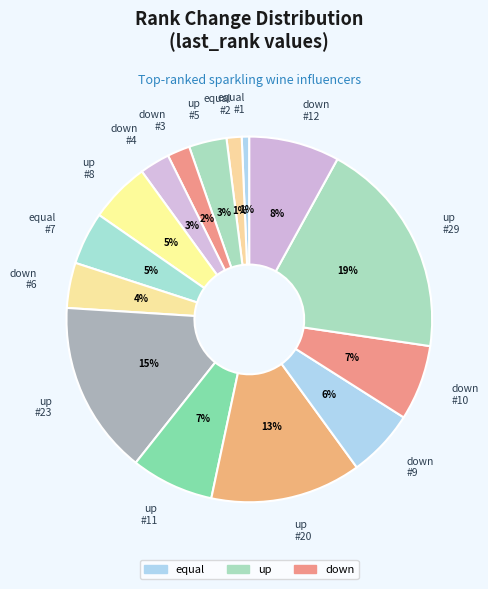

Between down #6 and down #9, which is larger?

down #9